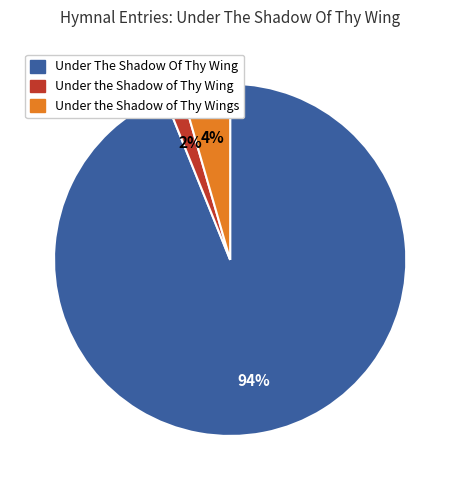

To the nearest percent, what is the difference between the largest and smallest slice percentages?

92%